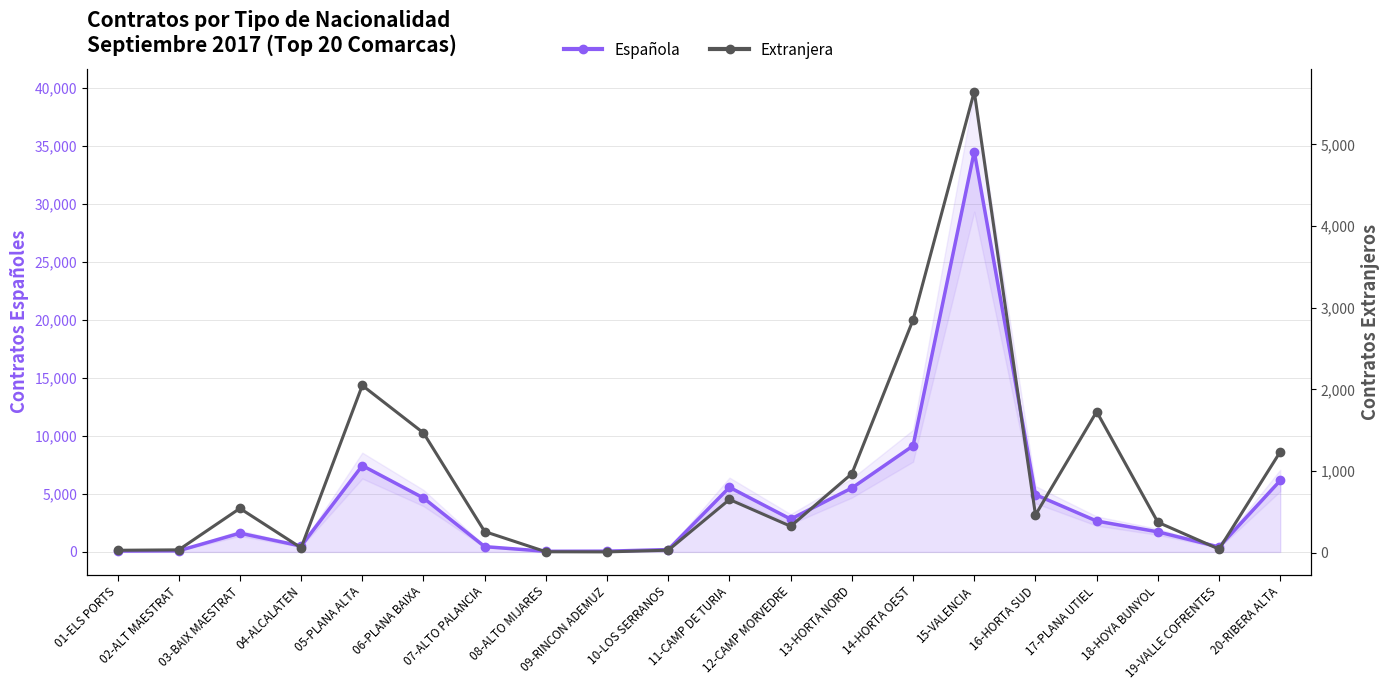

Reading left to right, transcribe all the data shown in this chart.

Española: 01-ELS PORTS=76	02-ALT MAESTRAT=101	03-BAIX MAESTRAT=1615	04-ALCALATEN=504	05-PLANA ALTA=7435	06-PLANA BAIXA=4644	07-ALTO PALANCIA=454	08-ALTO MIJARES=51	09-RINCON ADEMUZ=63	10-LOS SERRANOS=200	11-CAMP DE TURIA=5565	12-CAMP MORVEDRE=2824	13-HORTA NORD=5504	14-HORTA OEST=9142	15-VALENCIA=34483	16-HORTA SUD=4931	17-PLANA UTIEL=2659	18-HOYA BUNYOL=1727	19-VALLE COFRENTES=424	20-RIBERA ALTA=6154
Extranjera: 01-ELS PORTS=30	02-ALT MAESTRAT=35	03-BAIX MAESTRAT=543	04-ALCALATEN=60	05-PLANA ALTA=2049	06-PLANA BAIXA=1467	07-ALTO PALANCIA=259	08-ALTO MIJARES=12	09-RINCON ADEMUZ=10	10-LOS SERRANOS=31	11-CAMP DE TURIA=652	12-CAMP MORVEDRE=324	13-HORTA NORD=968	14-HORTA OEST=2852	15-VALENCIA=5648	16-HORTA SUD=463	17-PLANA UTIEL=1728	18-HOYA BUNYOL=373	19-VALLE COFRENTES=44	20-RIBERA ALTA=1236